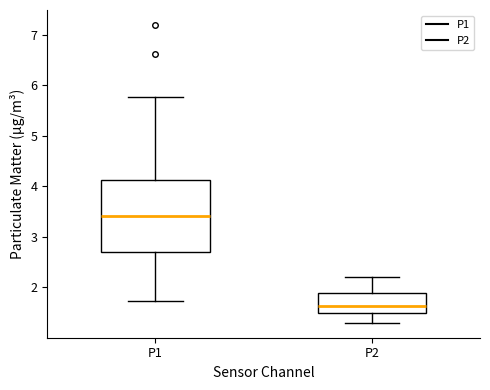

Where is the upper edge of the box for P2 on the y-axis? The values are not printed on the chart, so give them approximately, as read against the axis.

1.9